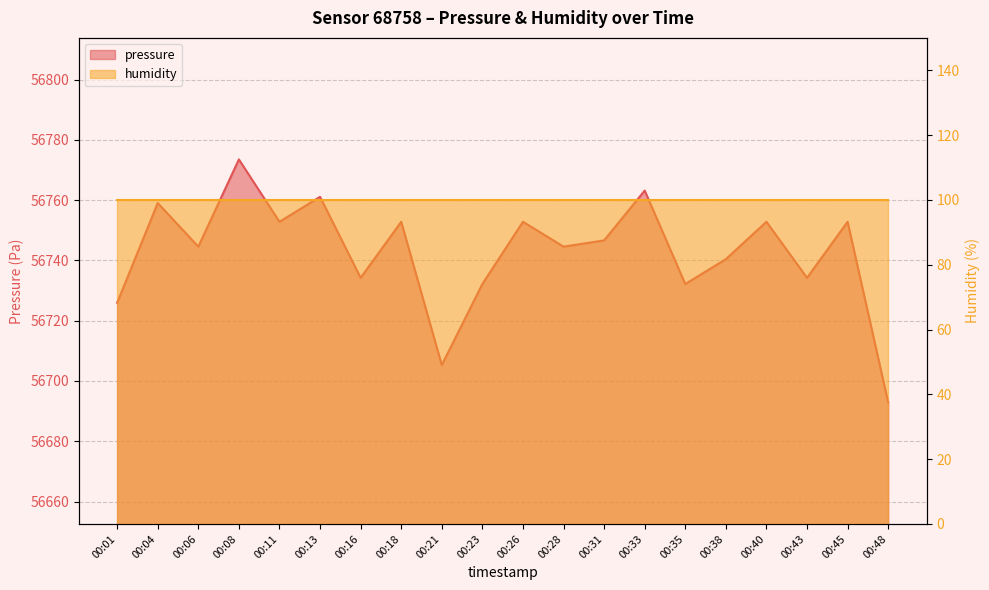

What is the average value?

56742.7